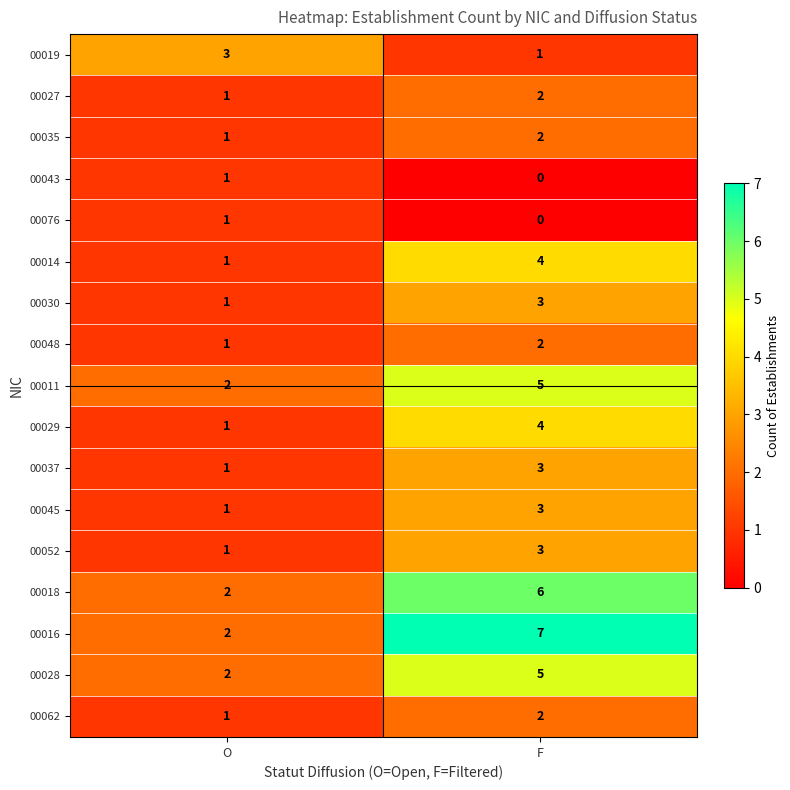

Which series has the largest range (max minus min)?

00016